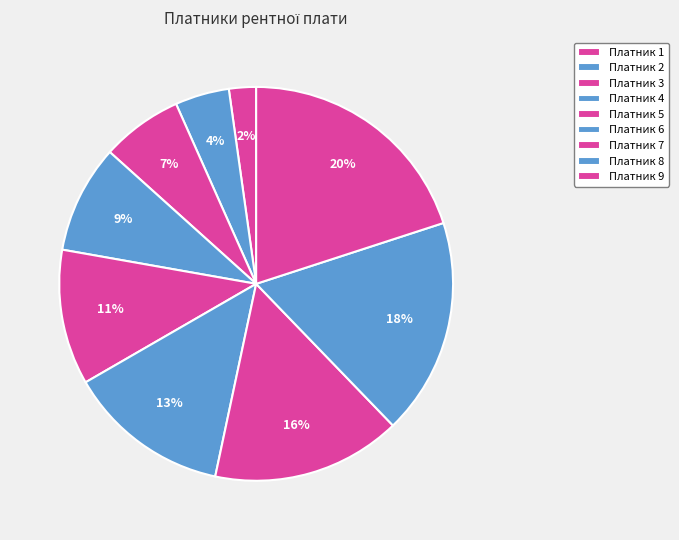

To the nearest percent, what percentage of the pie is Платник 4?

9%